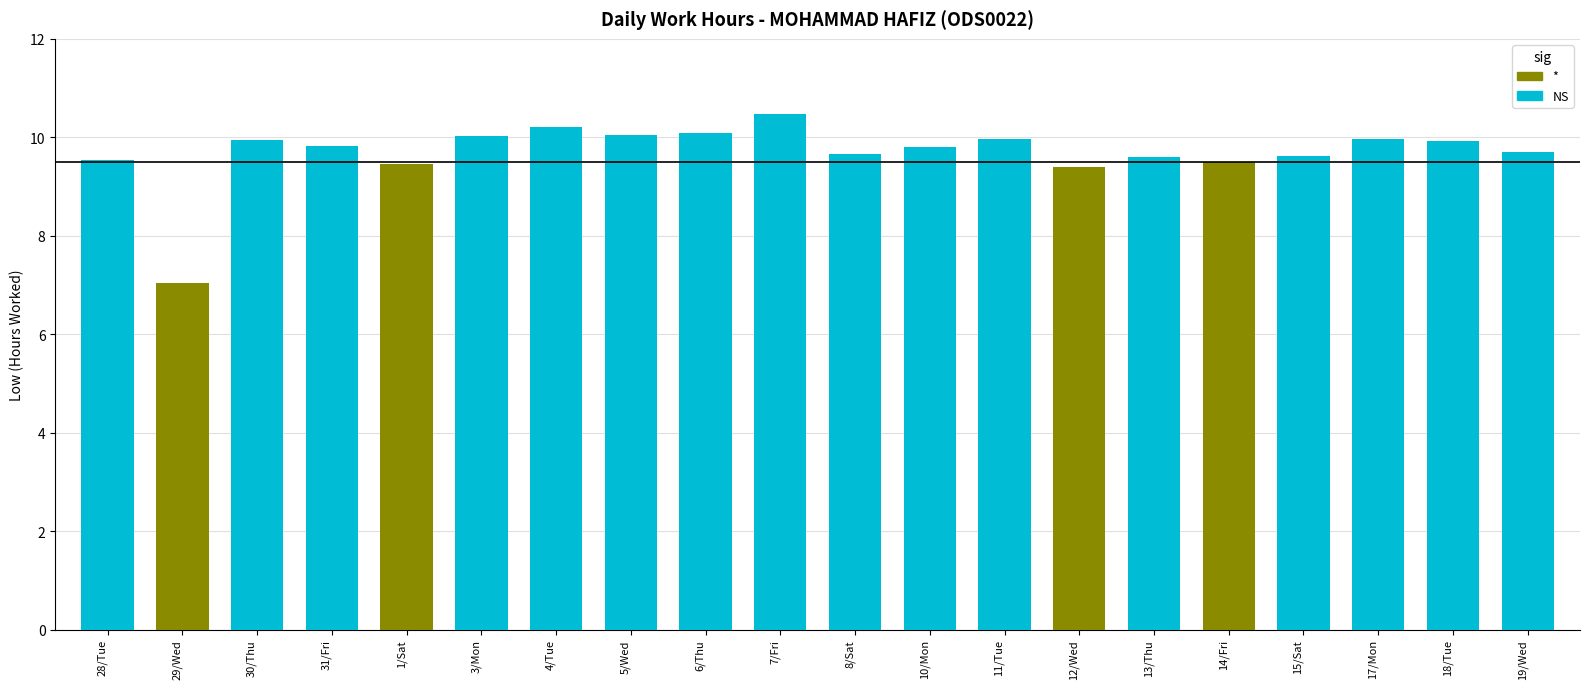

What is the maximum value shown in the chart?

10.5